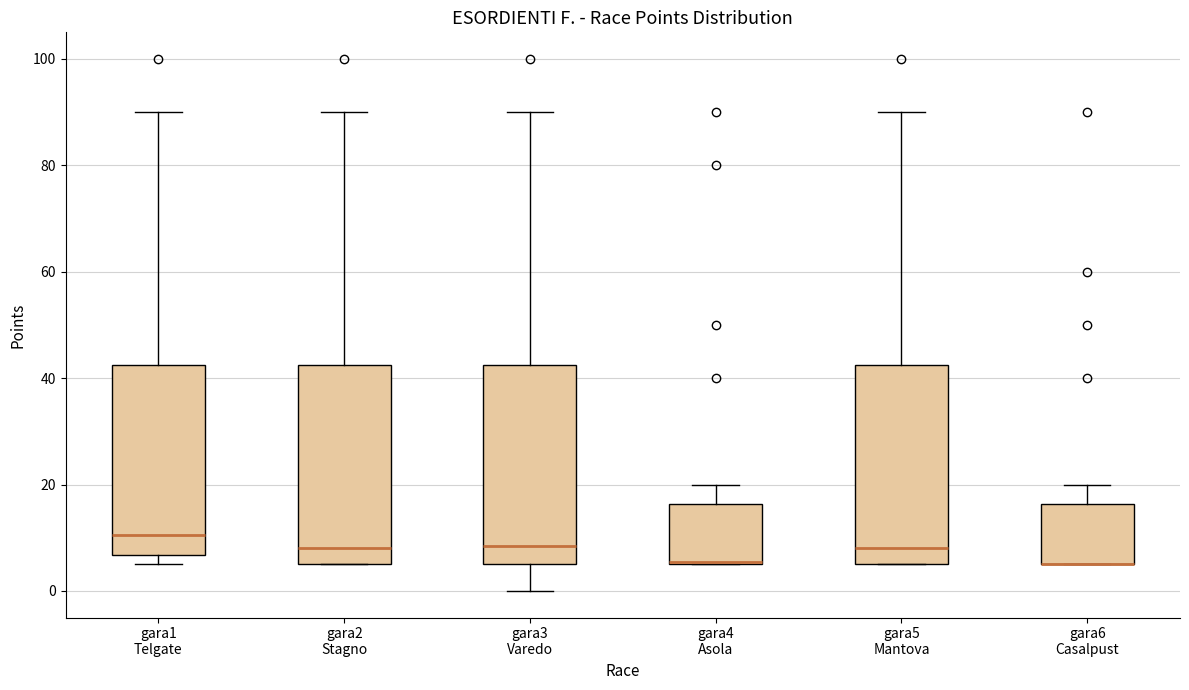

Where does the lower whisker of the box for gara3 Varedo end on the y-axis? The values are not printed on the chart, so give them approximately, as read against the axis.

0